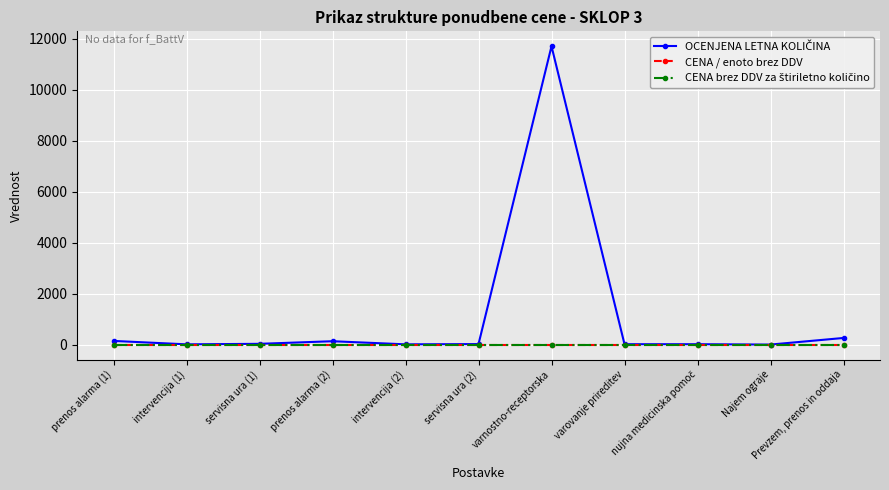

What is the maximum value shown in the chart?

11700